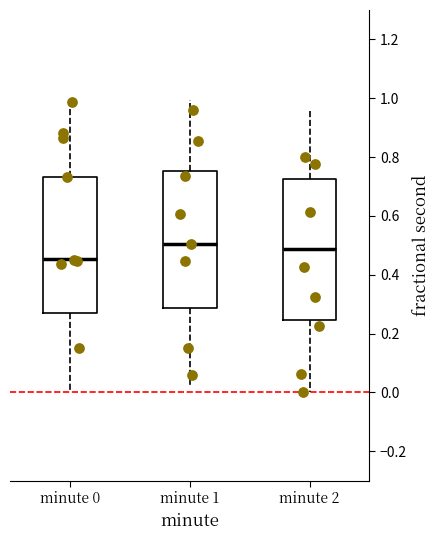

Where is the lower edge of the box for minute 2 on the y-axis? The values are not printed on the chart, so give them approximately, as read against the axis.

0.24